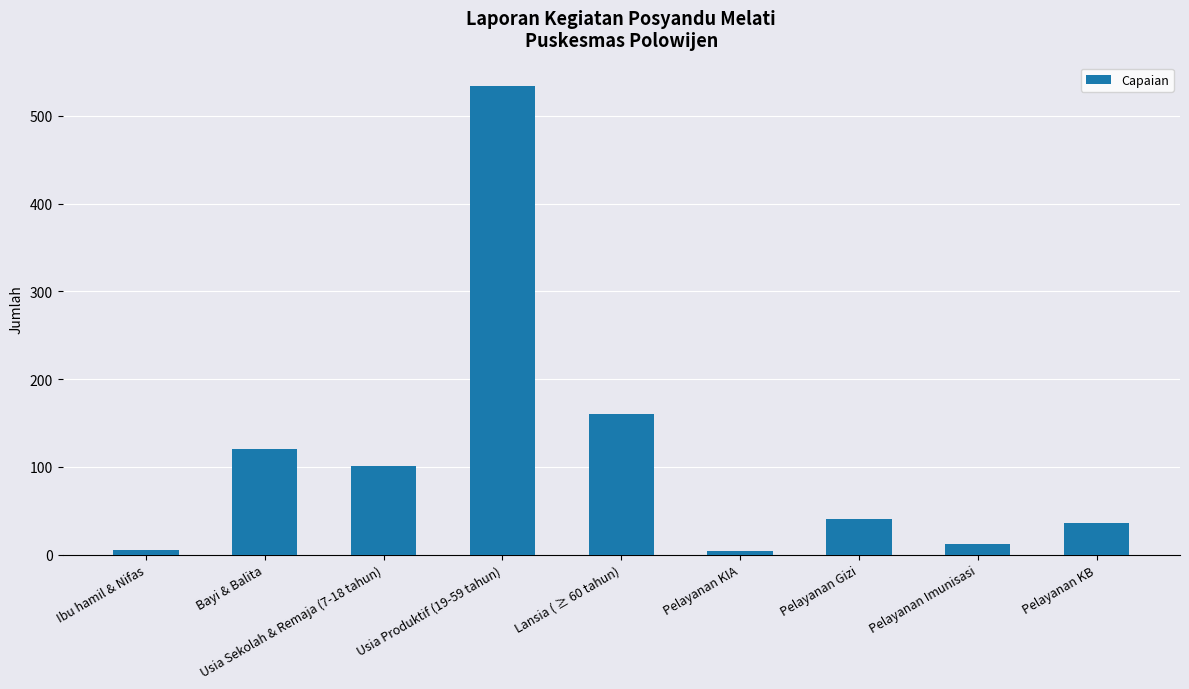

What is the sum of the values at Pelayanan KB and Bayi & Balita?

156